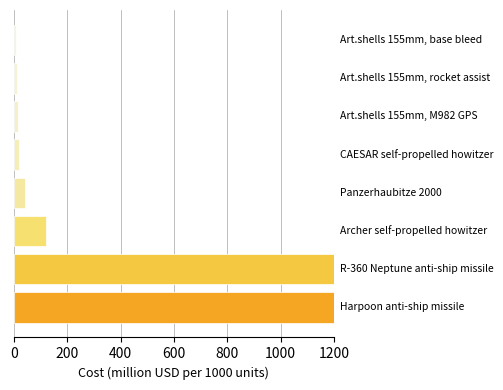

What is the smallest value displayed?

8